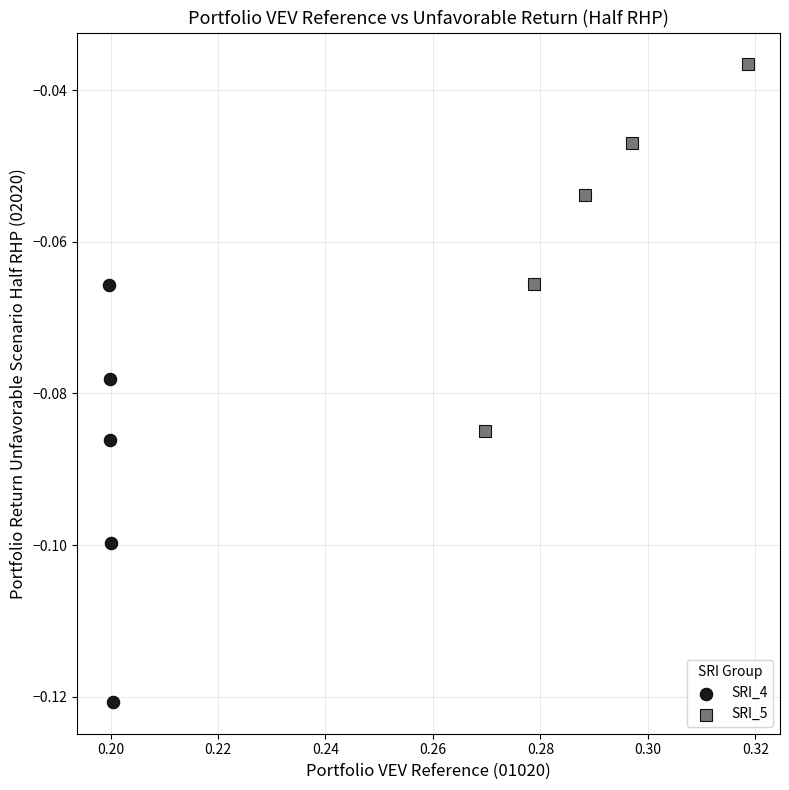

Which series has the largest Y range (max minus min)?

SRI_4